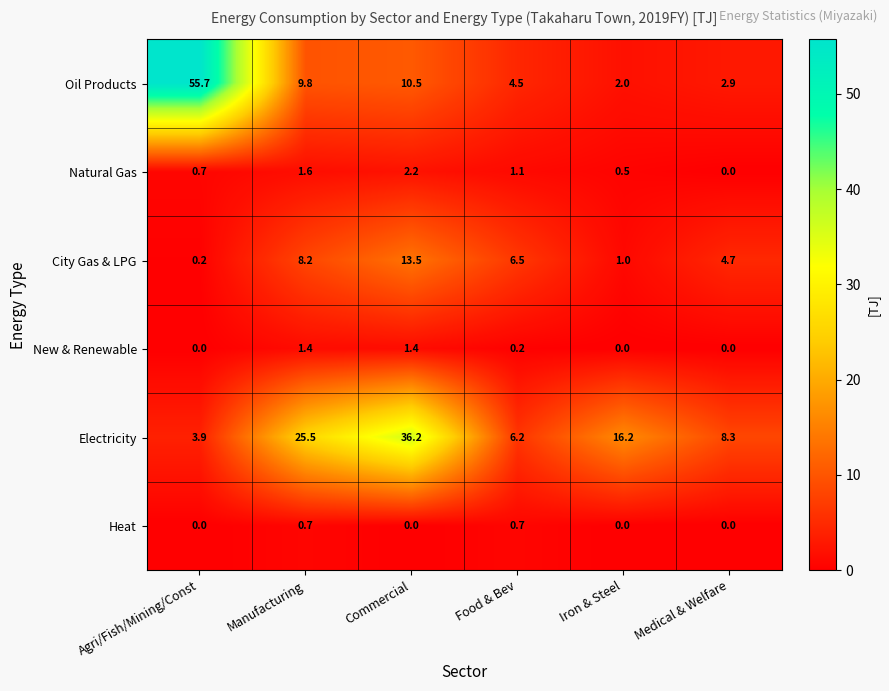

What is the difference between the highest and lowest values at Iron & Steel?

16.2